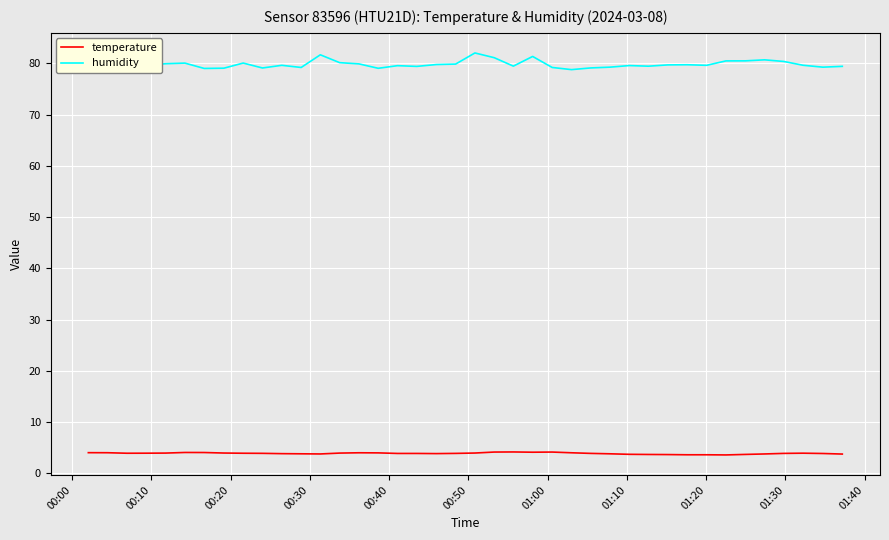

Which series has the largest total across all categories?

humidity